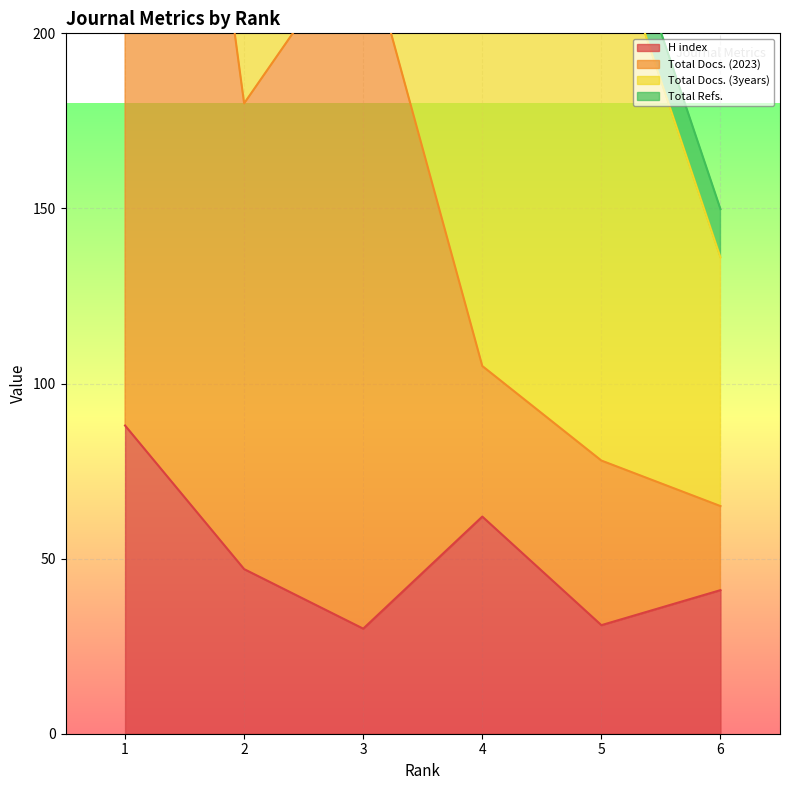

Is it true that H index equals 62 at 4?

True